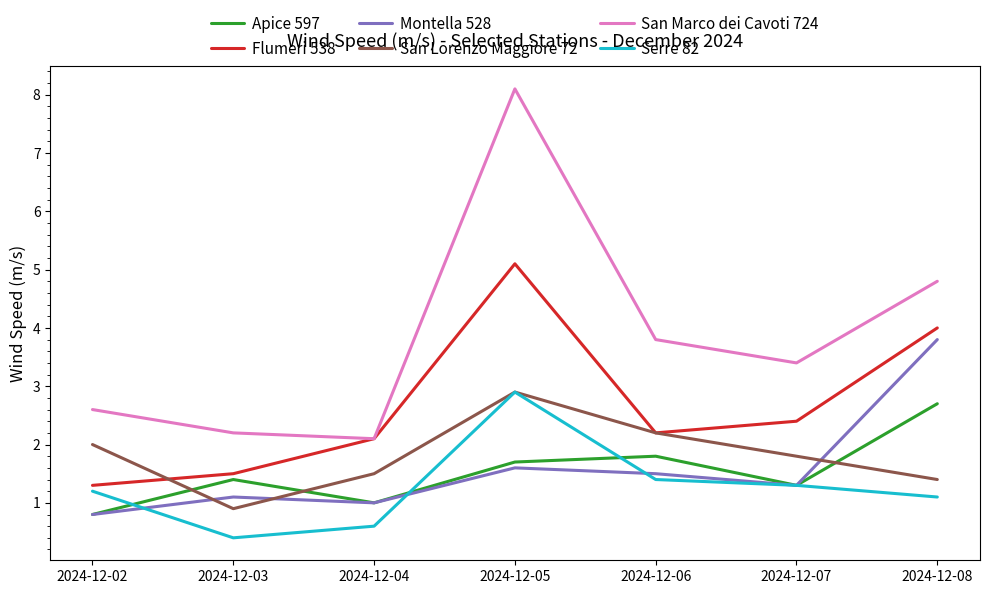

Reading left to right, extract all data points from this chart.

Apice 597: 0.8	1.4	1.0	1.7	1.8	1.3	2.7
Flumeri 538: 1.3	1.5	2.1	5.1	2.2	2.4	4.0
Montella 528: 0.8	1.1	1.0	1.6	1.5	1.3	3.8
San Lorenzo Maggiore 72: 2.0	0.9	1.5	2.9	2.2	1.8	1.4
San Marco dei Cavoti 724: 2.6	2.2	2.1	8.1	3.8	3.4	4.8
Serre 82: 1.2	0.4	0.6	2.9	1.4	1.3	1.1